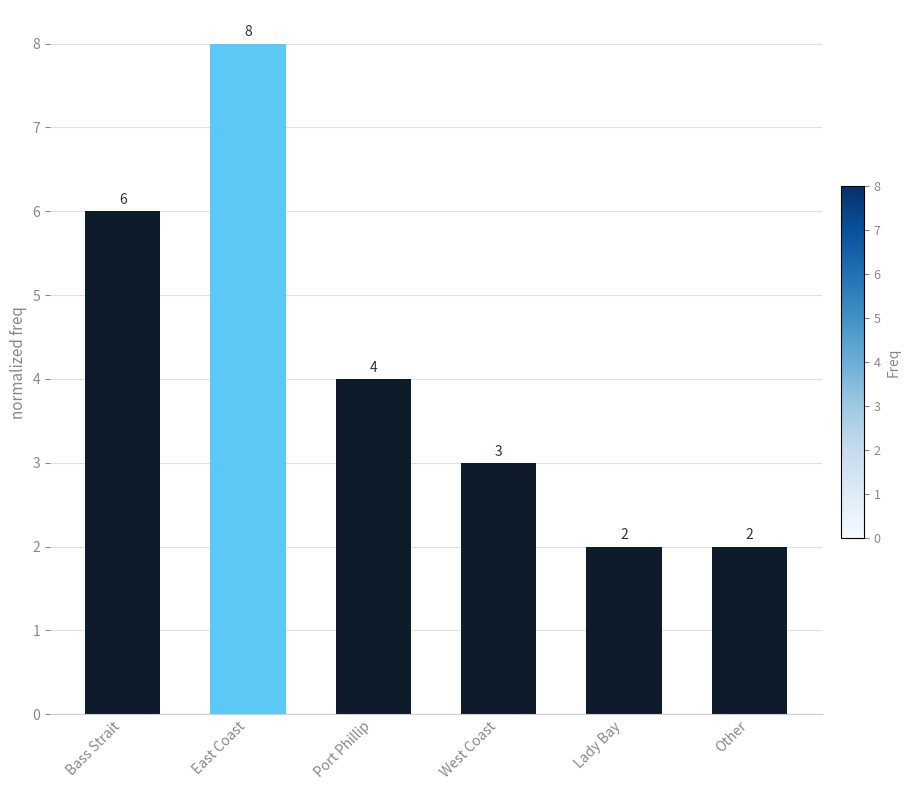

At which category does the chart reach its peak across all series?

East Coast